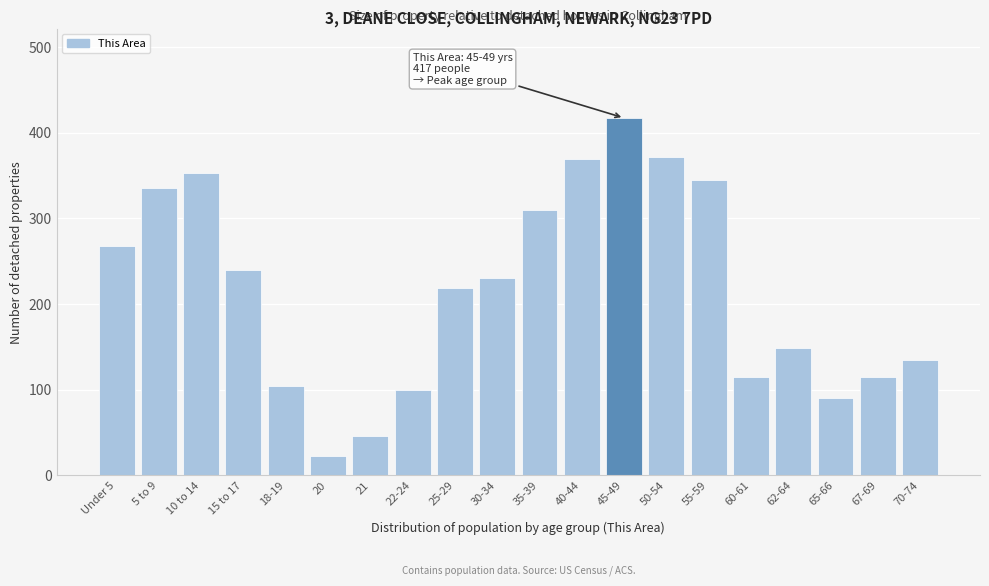

The value at 45-49 is 662. True or false?

False